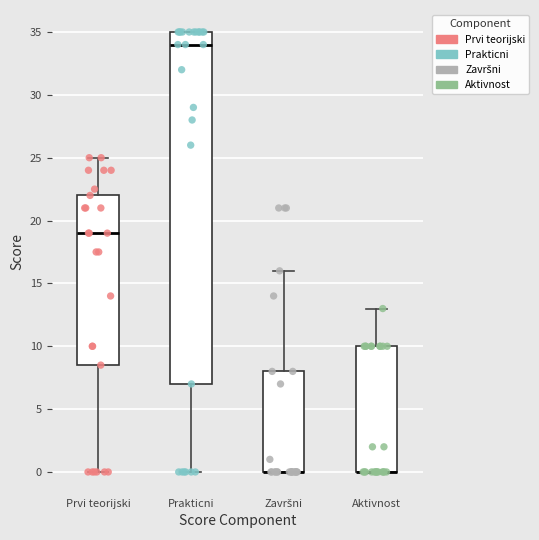

Reading left to right, read every box against the y-axis: the position of its median line, the range the box covers, and the ends of its whiskers. The values are not printed on the chart, so give them approximately, as read against the axis.

Prvi teorijski: median 19.0, box 8.5 to 22.0, whiskers 0.0 to 25.0
Prakticni: median 34.0, box 7.0 to 35.0, whiskers 0.0 to 35.0
Završni: median 0.0 (drawn on the box's lower edge), box 0.0 to 8.0, whiskers 0.0 to 16.0
Aktivnost: median 0.0 (drawn on the box's lower edge), box 0.0 to 10.0, whiskers 0.0 to 13.0